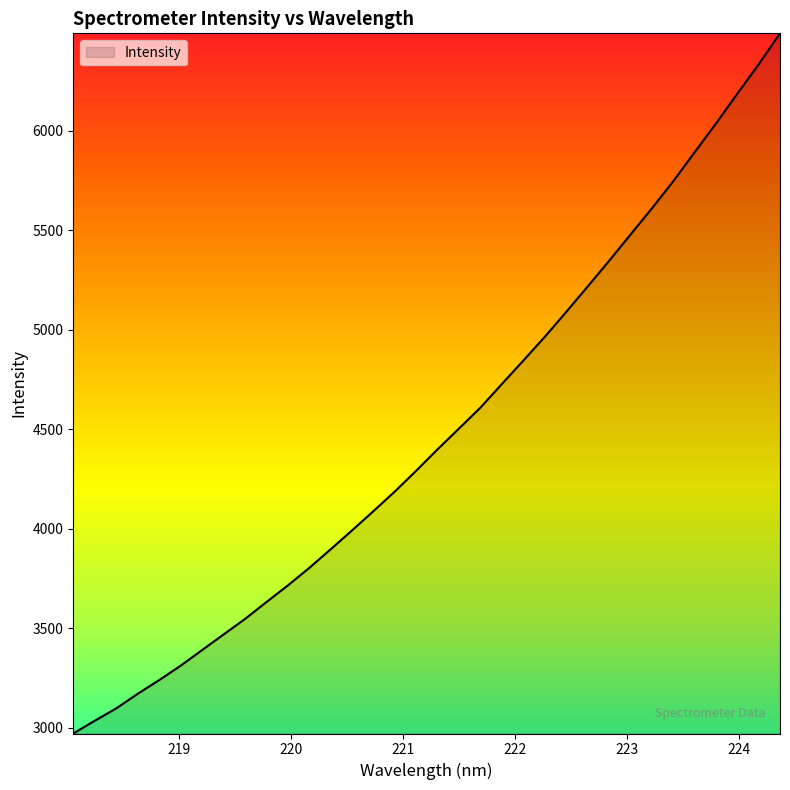

What is the minimum value shown in the chart?

2970.4